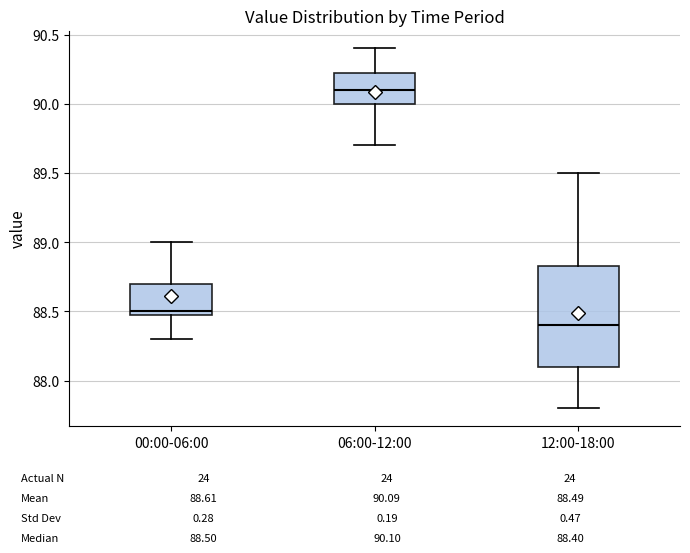

Which box has the highest median line?

06:00-12:00